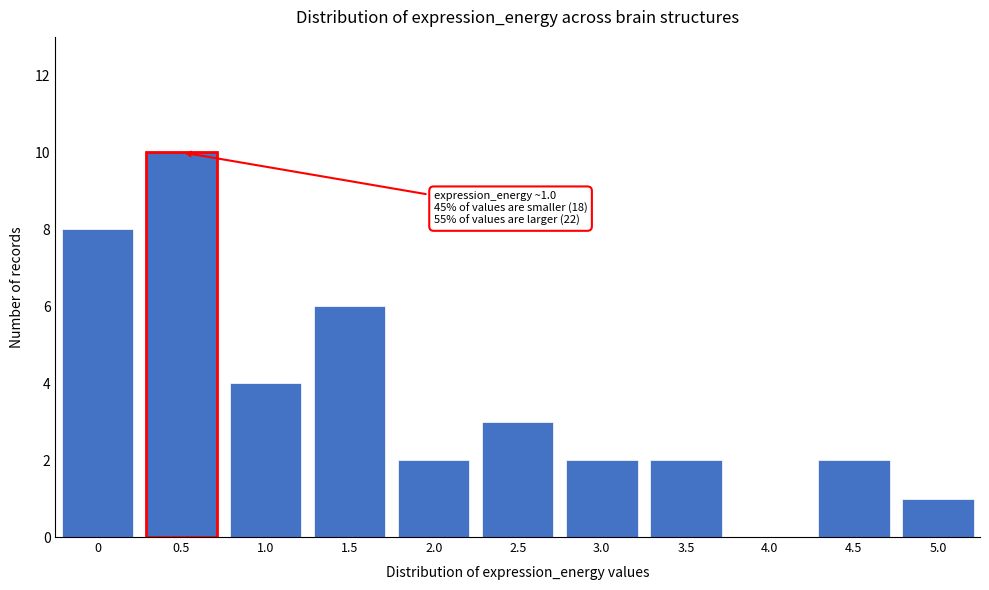

Reading right to left, extract all data points from this chart.

5.0=1	4.5=2	4.0=0	3.5=2	3.0=2	2.5=3	2.0=2	1.5=6	1.0=4	0.5=10	0=8